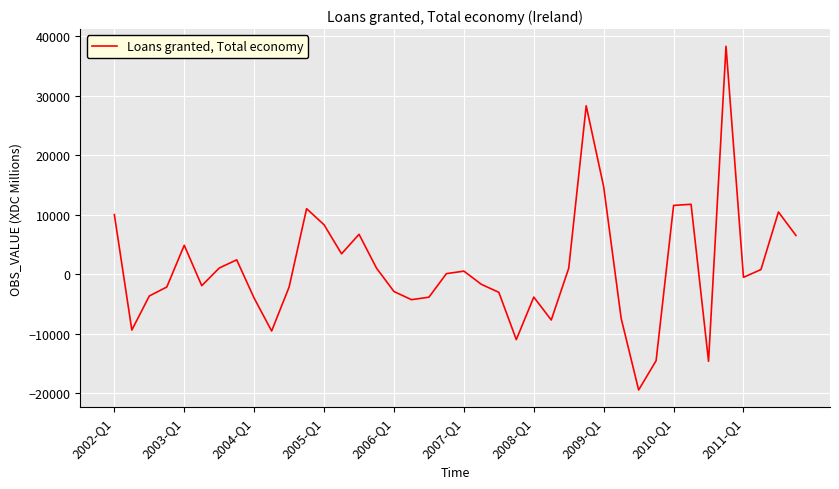

How many lines are shown in the chart?

1